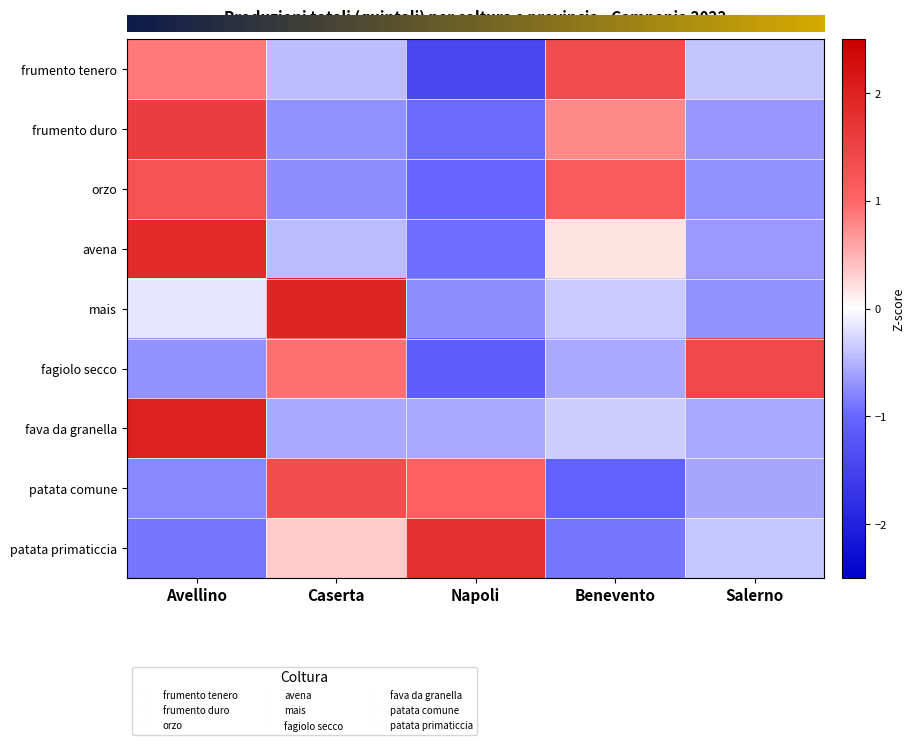

Reading left to right, what are all the values shown in this chart?

frumento tenero: Avellino=0.9	Caserta=-0.4	Napoli=-1.4	Benevento=1.4	Salerno=-0.4
frumento duro: Avellino=1.6	Caserta=-0.7	Napoli=-1.0	Benevento=0.8	Salerno=-0.7
orzo: Avellino=1.3	Caserta=-0.7	Napoli=-1.0	Benevento=1.2	Salerno=-0.7
avena: Avellino=1.9	Caserta=-0.4	Napoli=-0.9	Benevento=0.2	Salerno=-0.6
mais: Avellino=-0.2	Caserta=2.0	Napoli=-0.7	Benevento=-0.3	Salerno=-0.7
fagiolo secco: Avellino=-0.7	Caserta=0.9	Napoli=-1.1	Benevento=-0.6	Salerno=1.4
fava da granella: Avellino=2.0	Caserta=-0.6	Napoli=-0.6	Benevento=-0.3	Salerno=-0.6
patata comune: Avellino=-0.8	Caserta=1.3	Napoli=1.1	Benevento=-1.1	Salerno=-0.6
patata primaticcia: Avellino=-0.9	Caserta=0.3	Napoli=1.8	Benevento=-0.9	Salerno=-0.4